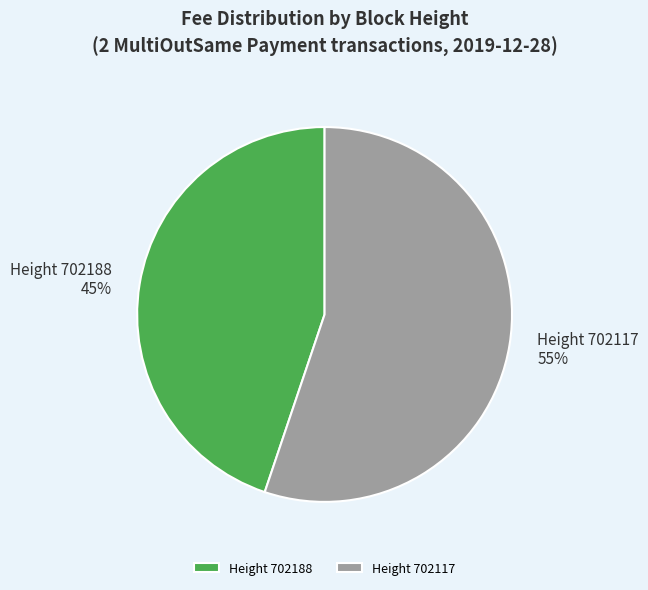

Is there a majority slice in this chart?

Yes